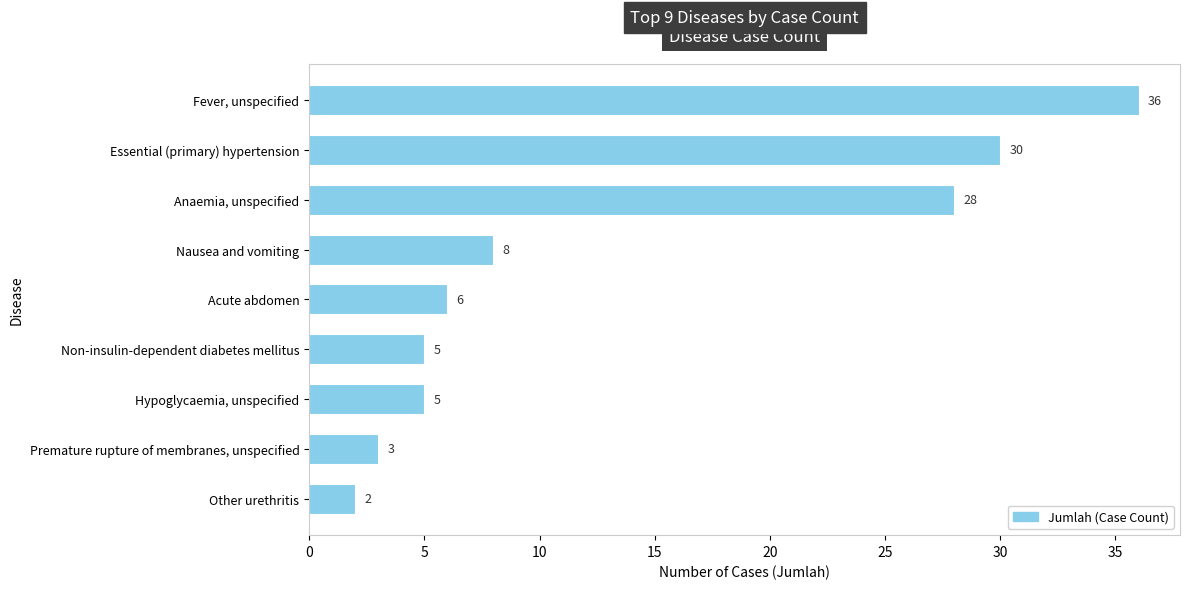

How many distinct data groups are displayed?

1